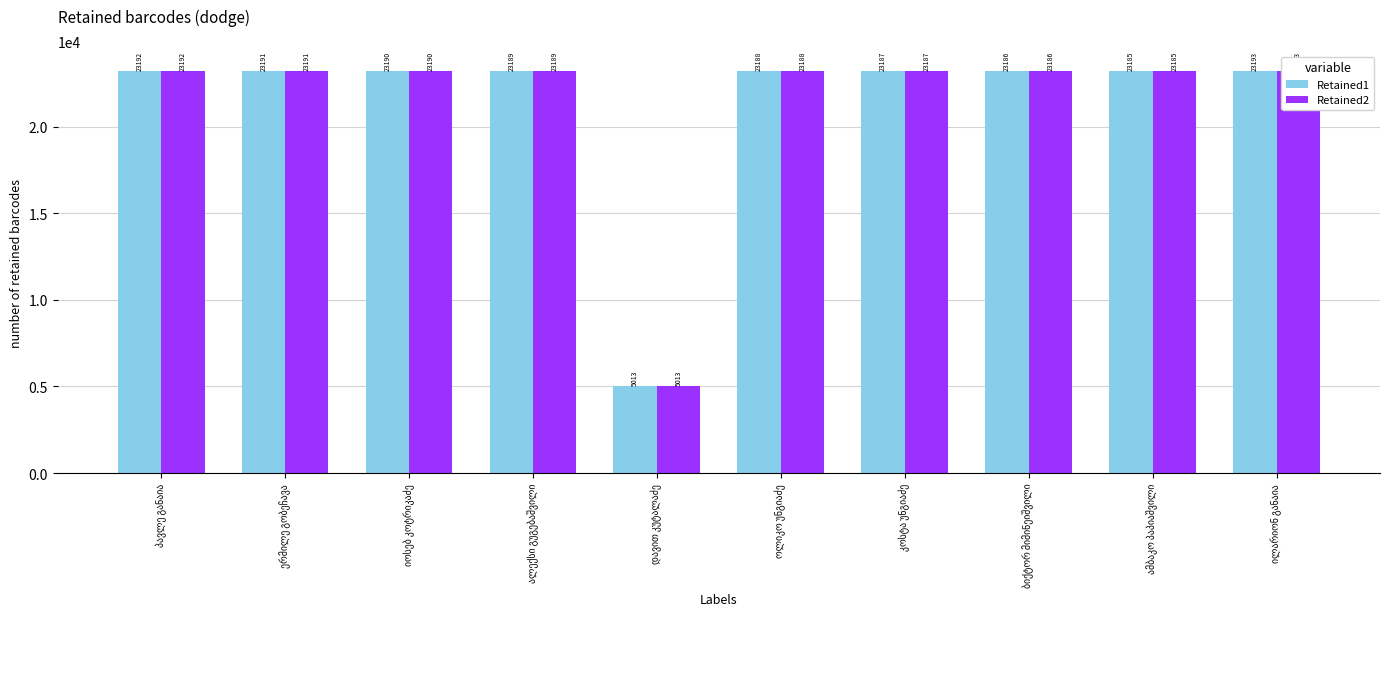

Where does the Retained1 series first go above 23189?

პავლე განაია